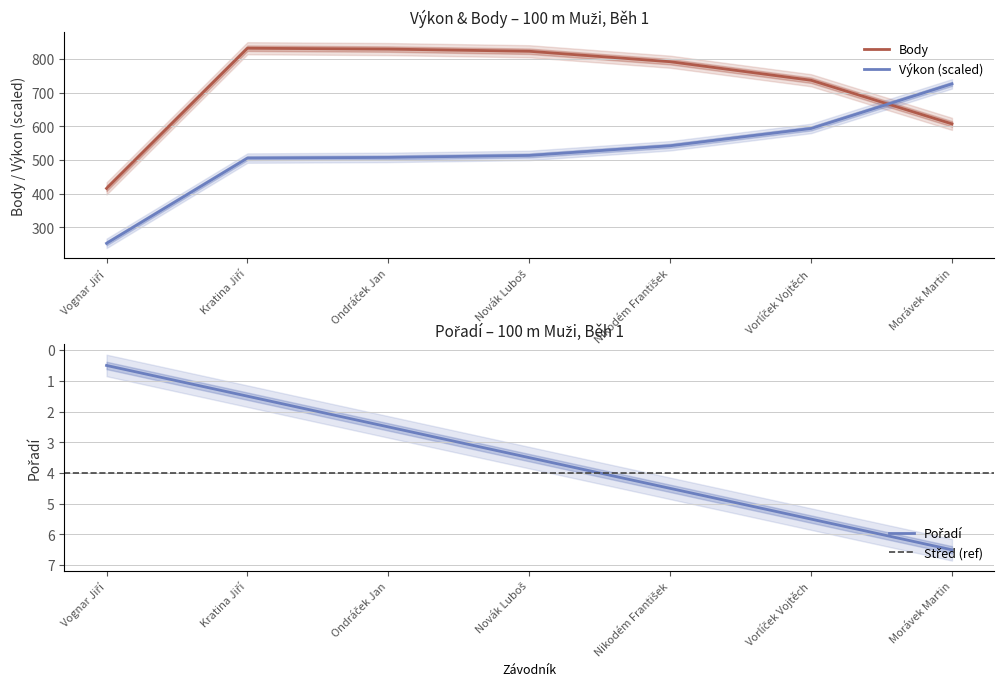

What value does the Výkon (scaled) series have at Morávek Martin?

726.3